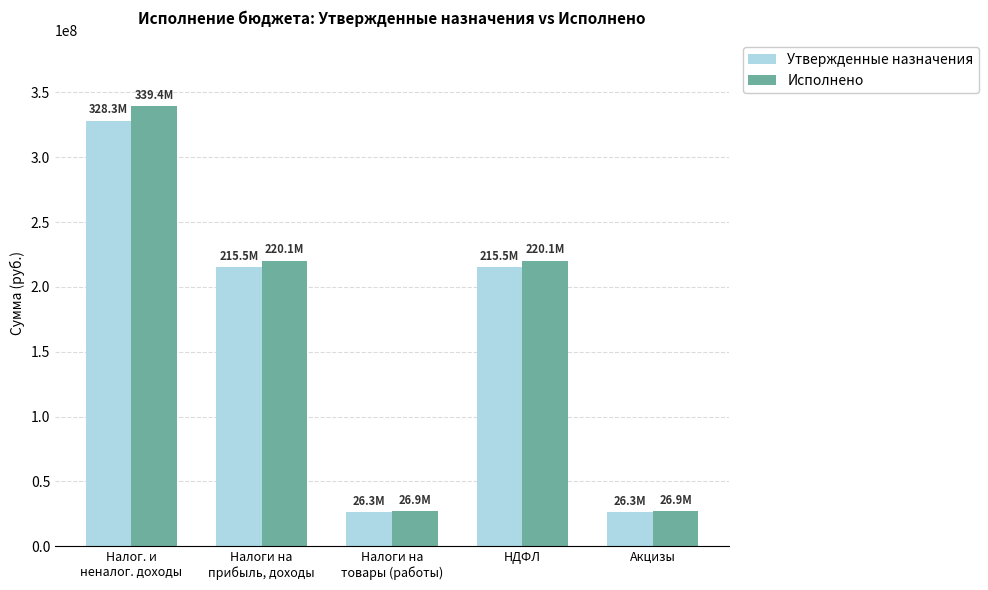

Reading right to left, extract all data points from this chart.

Утвержденные назначения: Акцизы=26348380.0	НДФЛ=215485415.2	Налоги на
товары (работы)=26348380.0	Налоги на
прибыль, доходы=215485415.2	Налог. и
неналог. доходы=328343617.2
Исполнено: Акцизы=26855375.8	НДФЛ=220124736.8	Налоги на
товары (работы)=26855375.8	Налоги на
прибыль, доходы=220124736.8	Налог. и
неналог. доходы=339408675.9